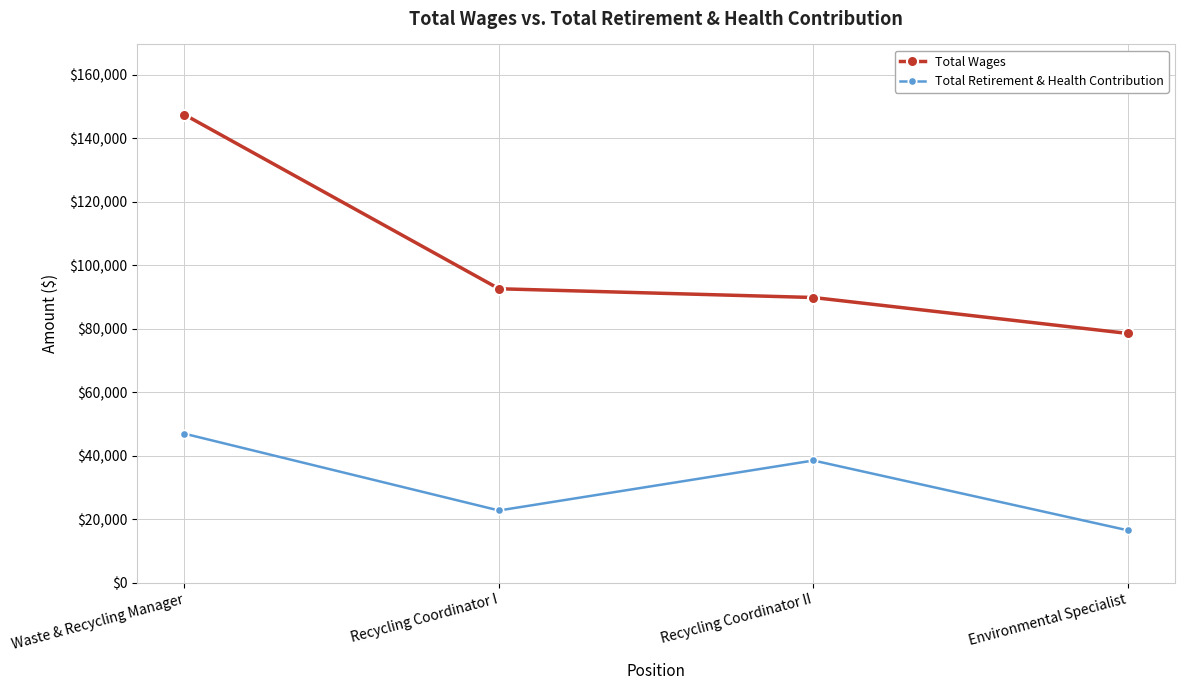

Where is the first local maximum for Total Retirement & Health Contribution?

Recycling Coordinator II